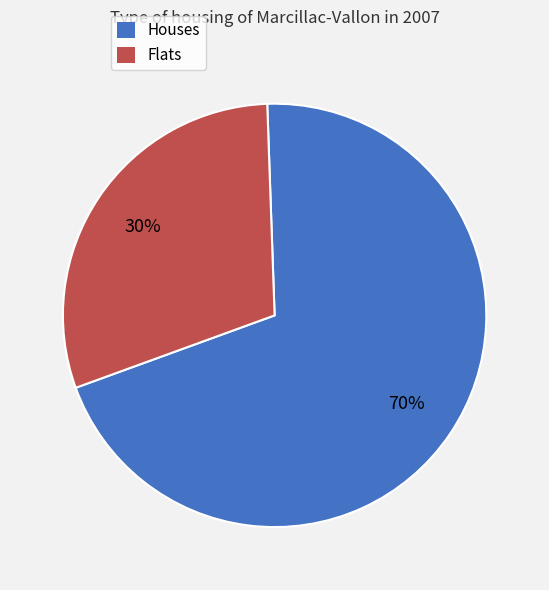

Is there a majority slice in this chart?

Yes